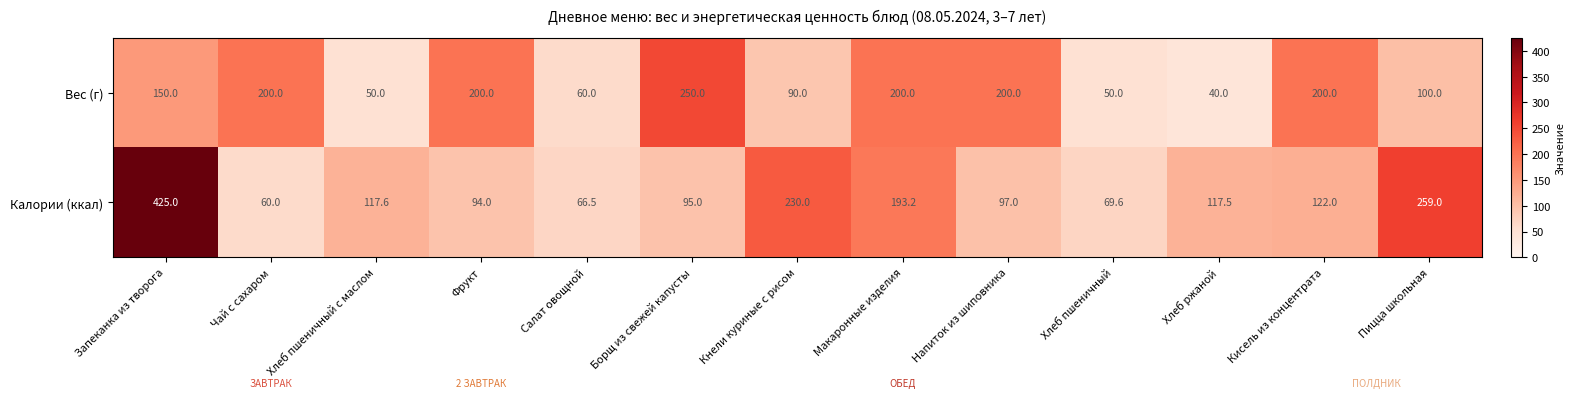

List the series in order of their peak value, lowest first.

Вес (г), Калории (ккал)